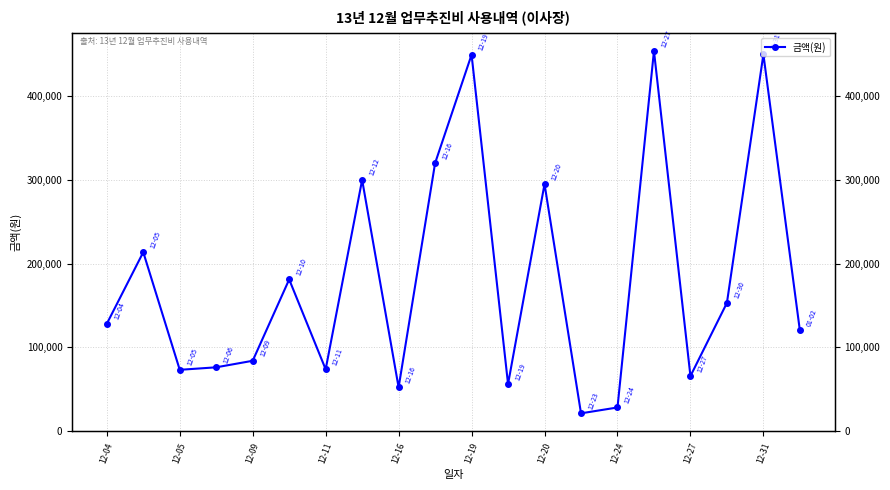

What is the greatest value displayed?

454000